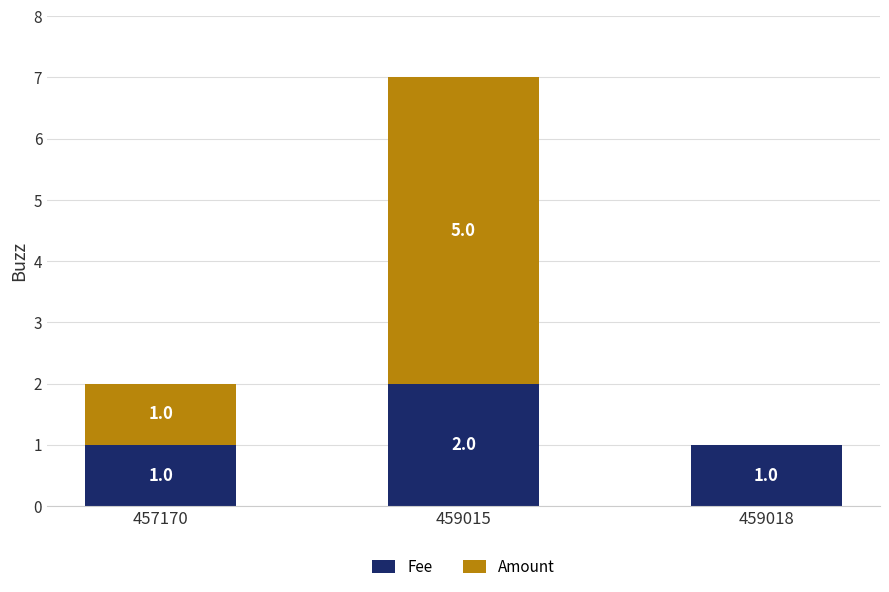

Is it true that Fee equals 2 at 459015?

True